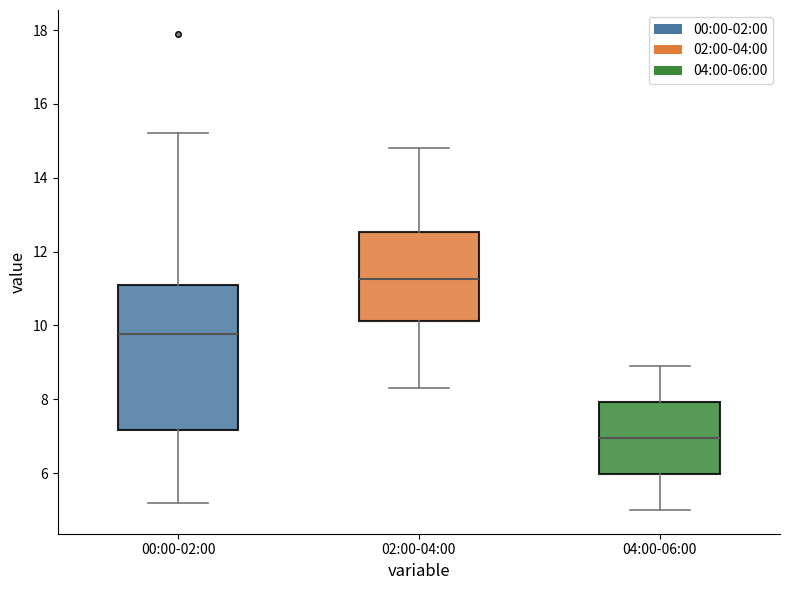

Where does the lower whisker of the box for 00:00-02:00 end on the y-axis? The values are not printed on the chart, so give them approximately, as read against the axis.

5.2